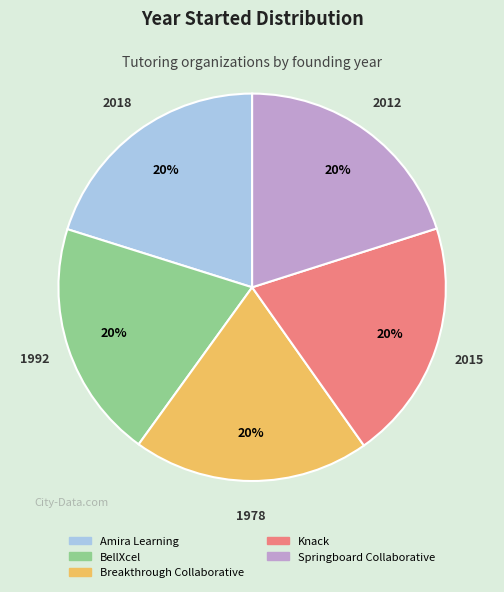

What percentage is the Knack slice, to the nearest percent?

20%